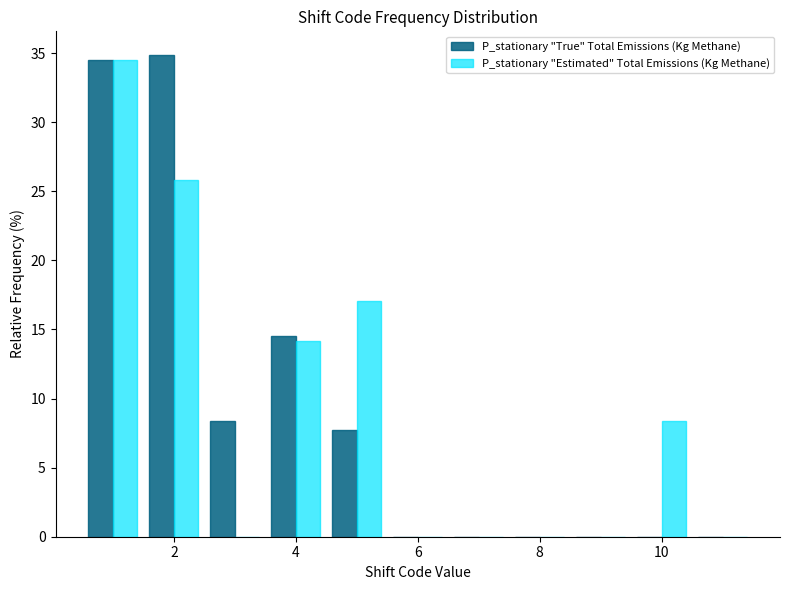

What is the height of the P_stationary "Estimated" Total Emissions (Kg Methane) bar covering 0.5 to 1.5 on the x-axis? Neither the bar edges nor the heights are printed on the chart, so give them approximately, as read against the axes.

34.5